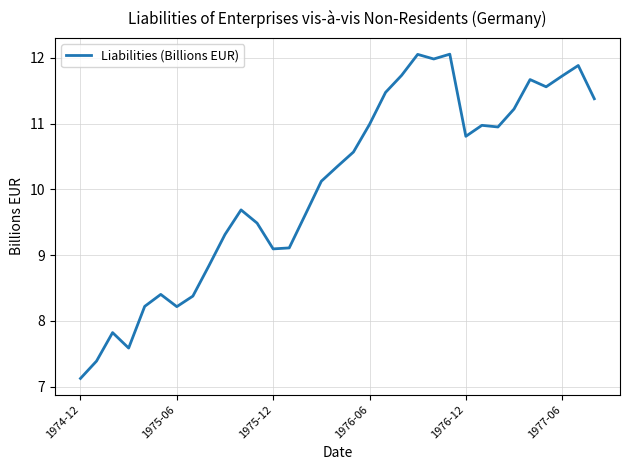

What is the maximum value shown in the chart?

12.1